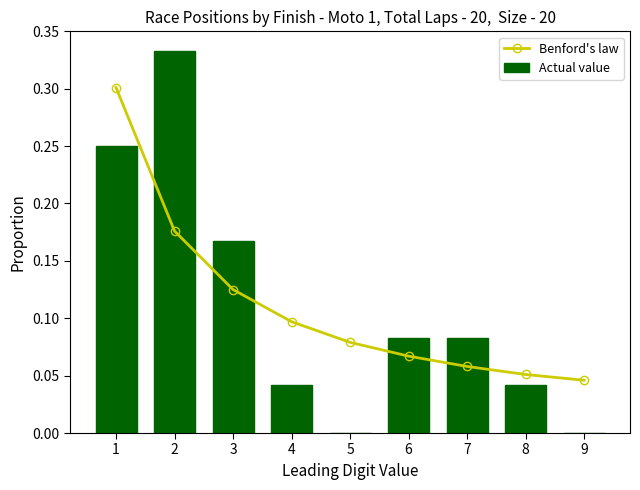

Which series changed the most between 4 and 5?

Actual value